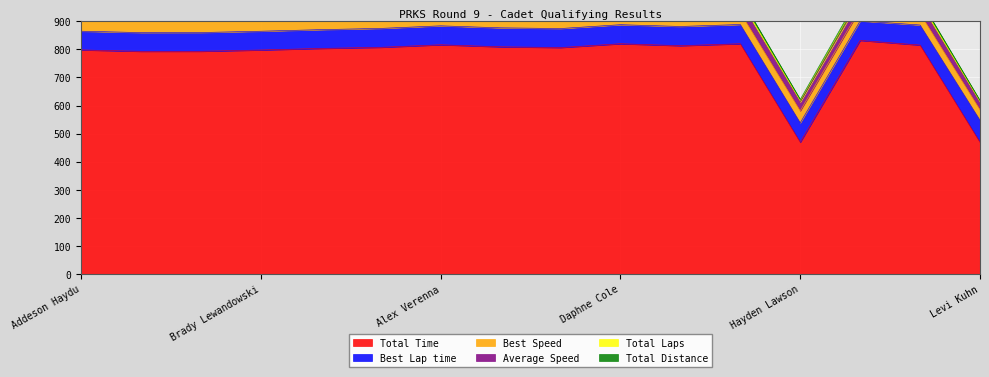

At how many categories does at least one series exceed 897?

14